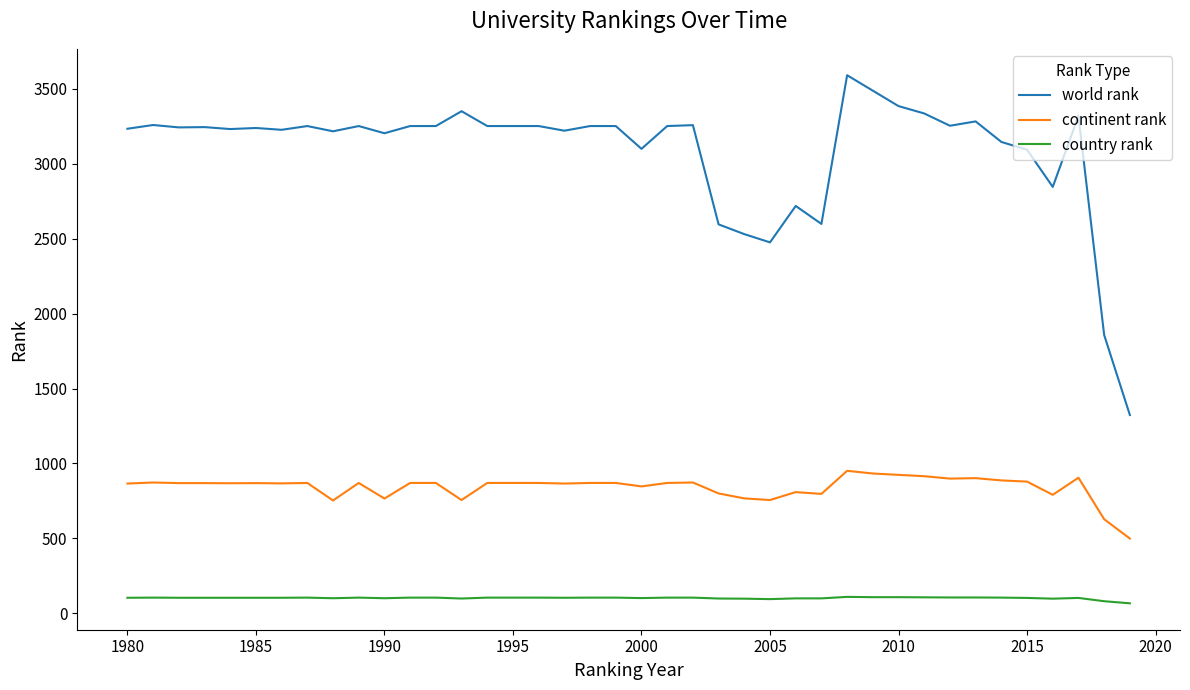

What is the greatest value displayed?

3590